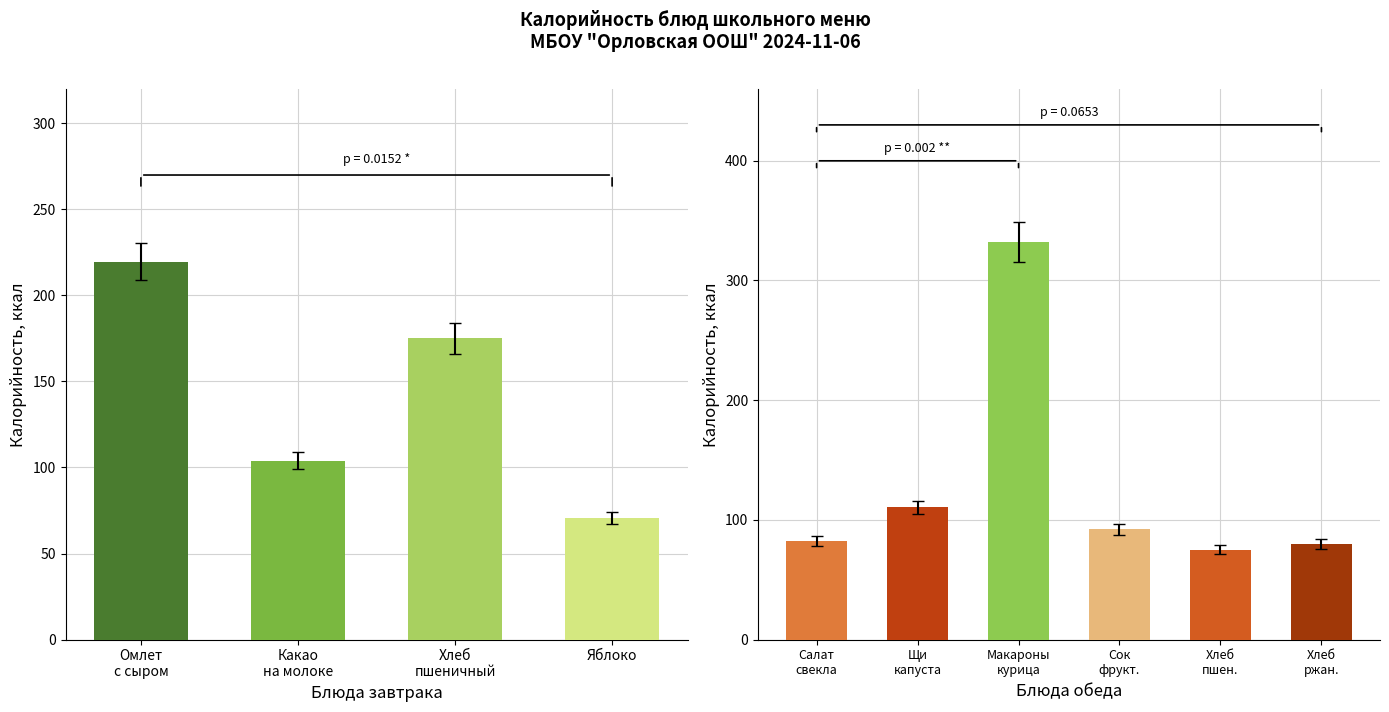

What is the greatest value displayed?

332.1